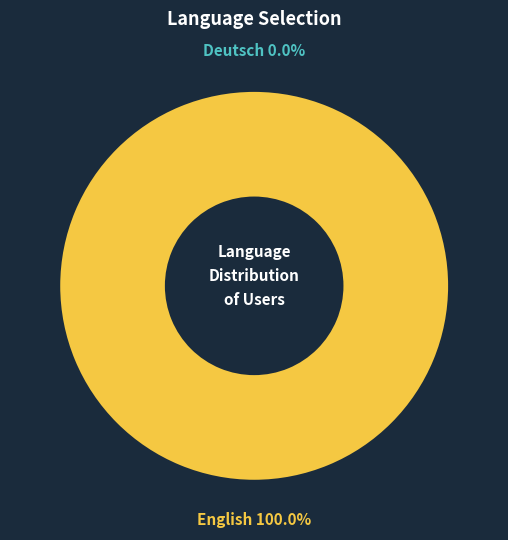

Which slice represents more than half of the pie?

English